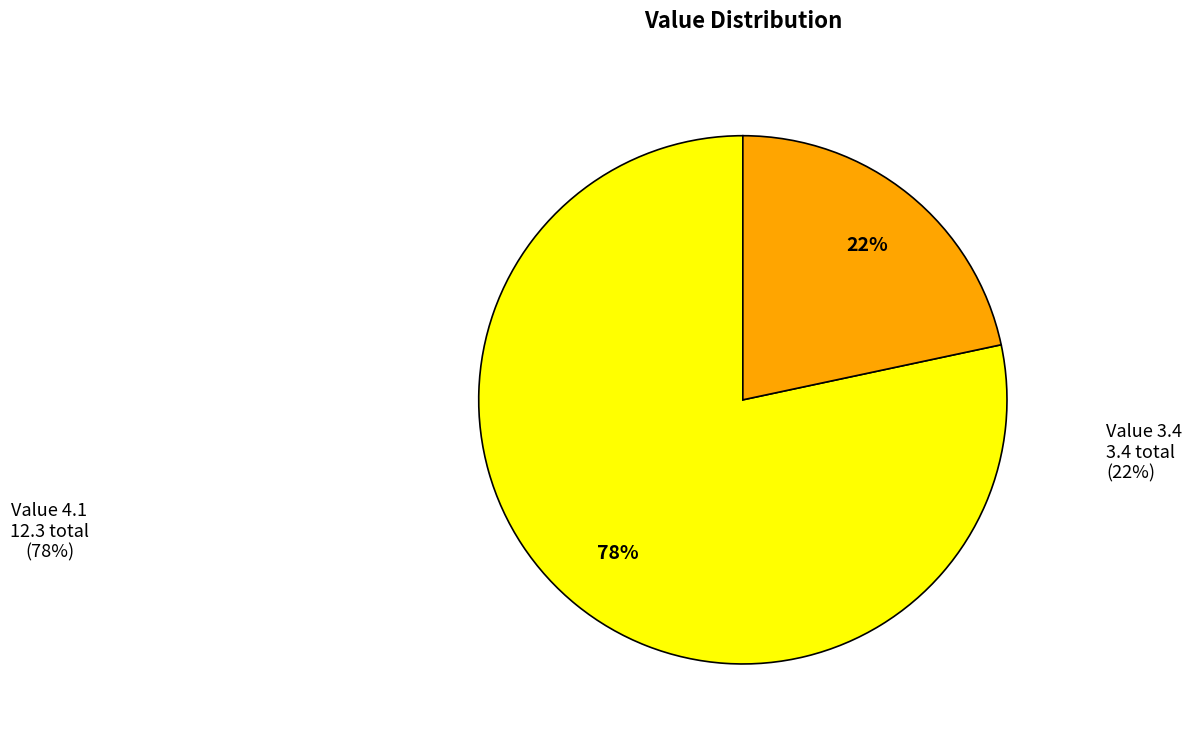

Rank the categories by value from highest to lowest.

Value 4.1, Value 3.4